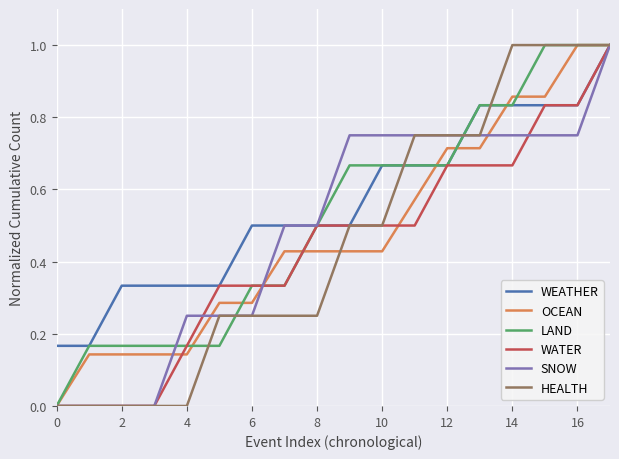

What is the maximum value for OCEAN?

1.0